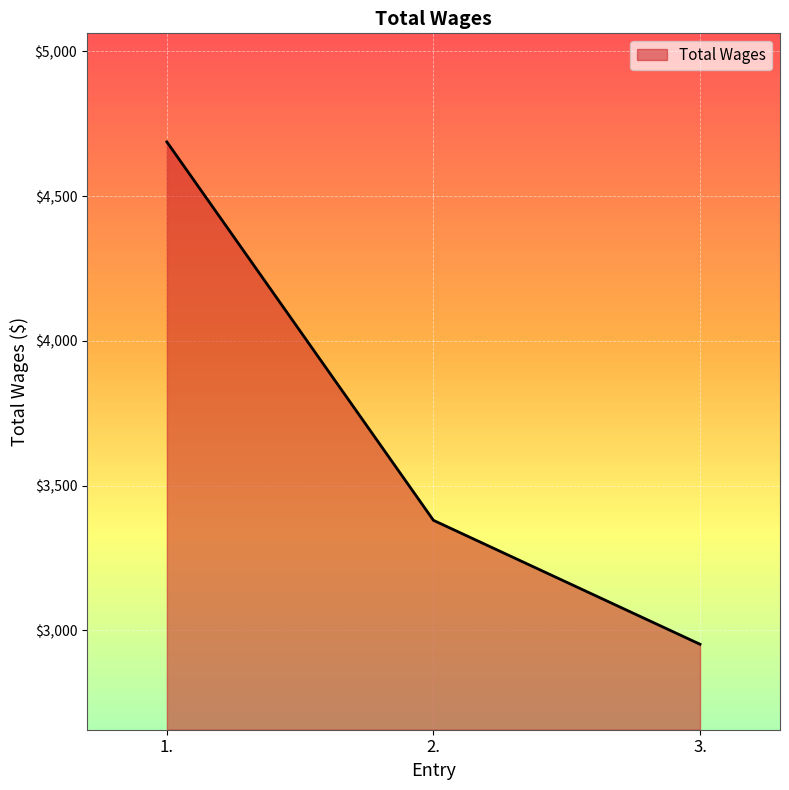

Does the chart have visible grid lines?

Yes